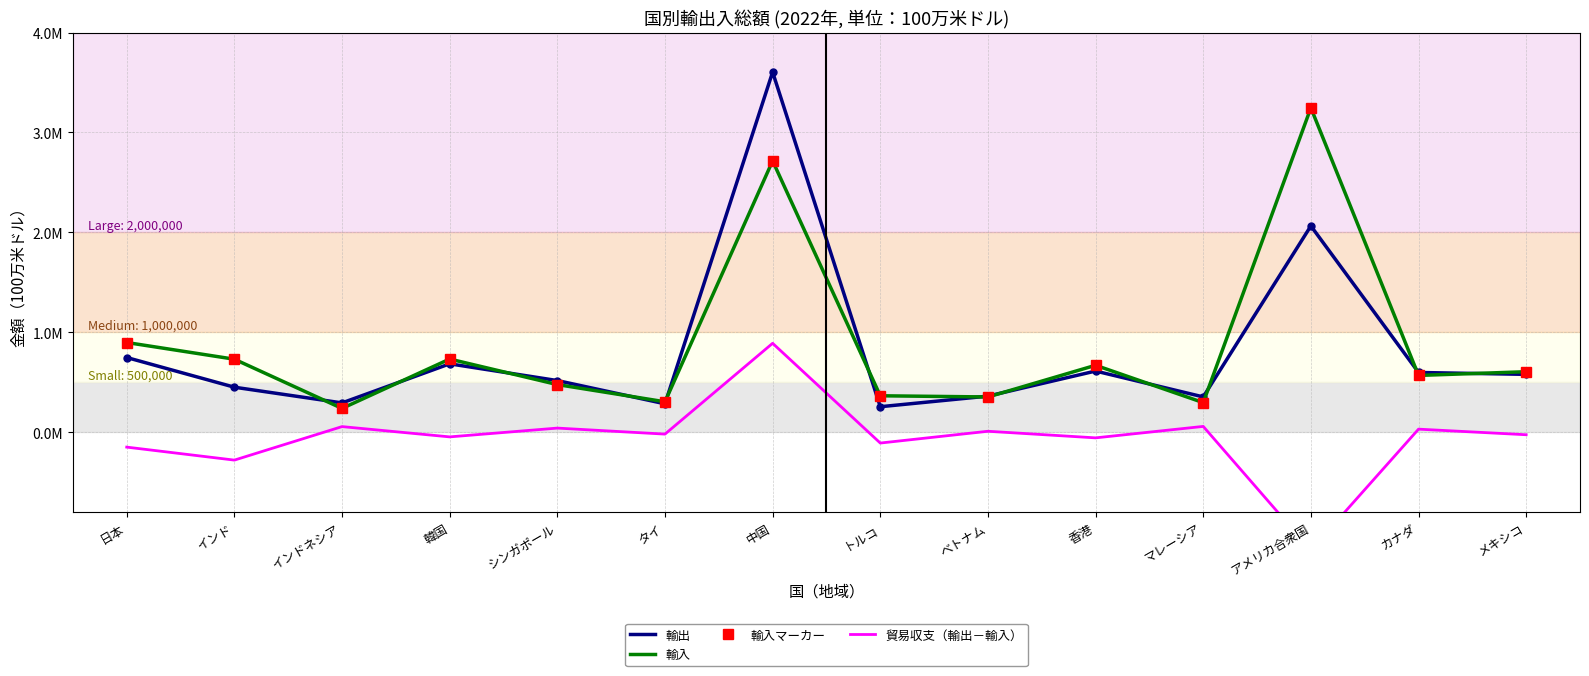

What is the greatest value displayed?

3604481